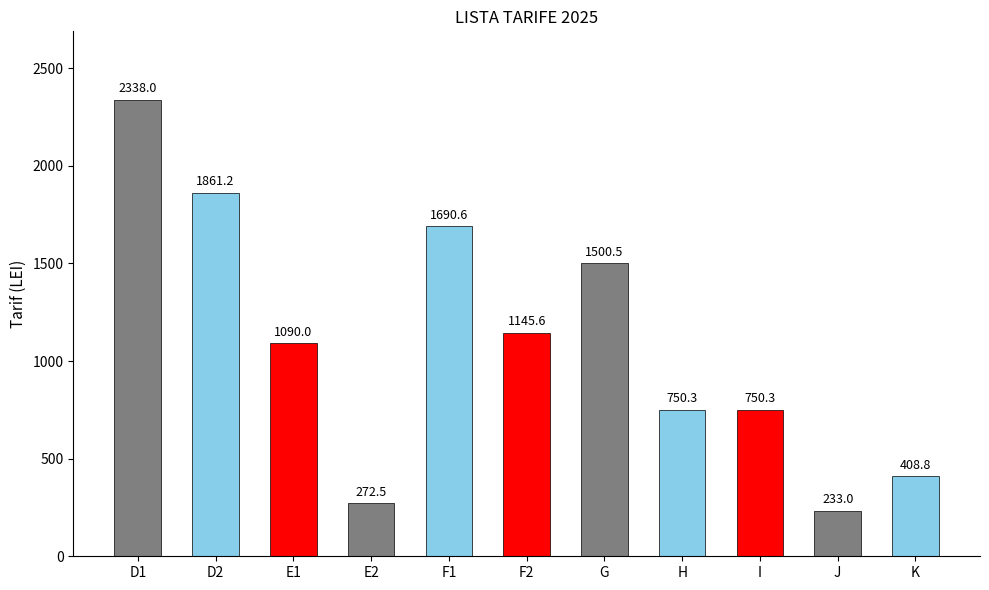

What is the minimum value shown in the chart?

233.0